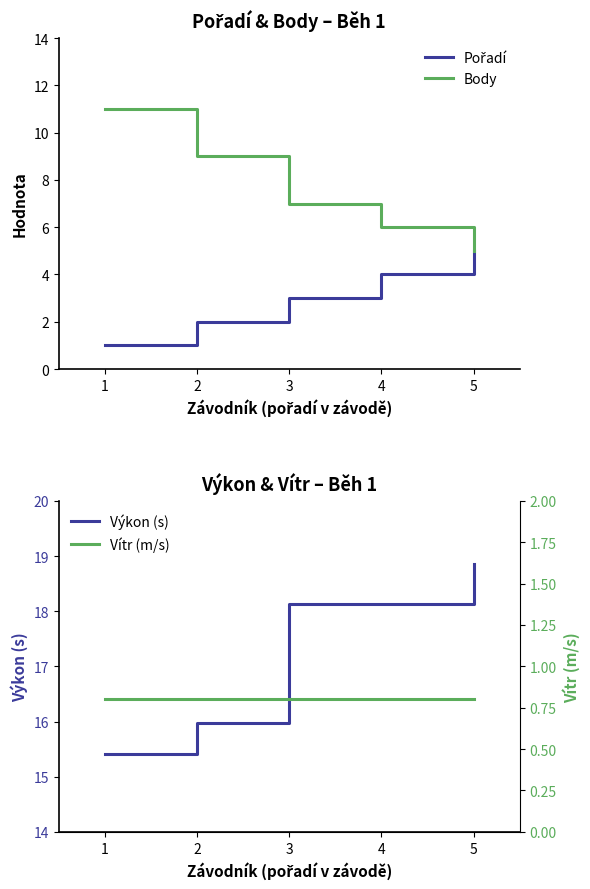

True or false: Vítr (m/s) and Pořadí intersect in this chart.

False